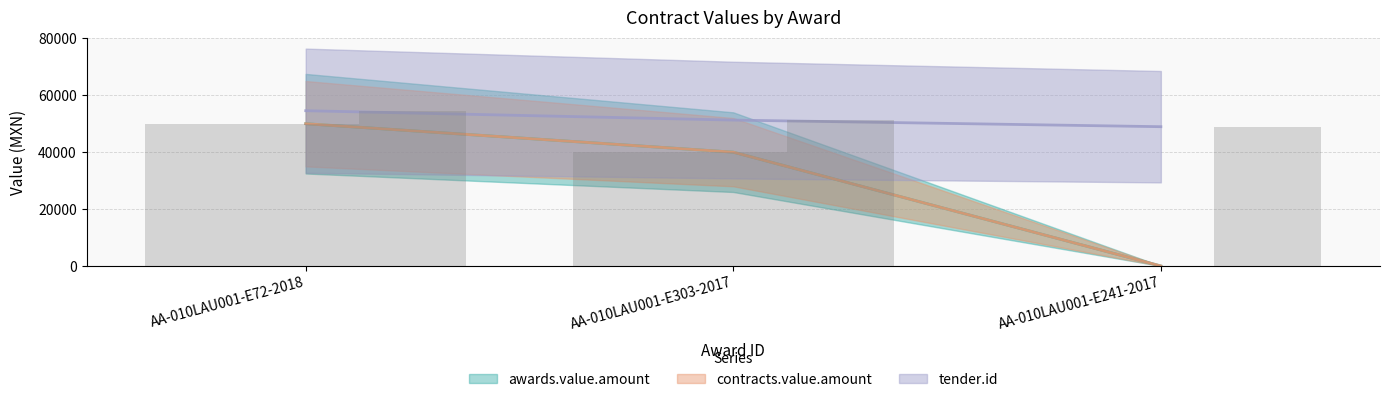

What value does the contracts.value.amount series have at AA-010LAU001-E72-2018?

50000.0